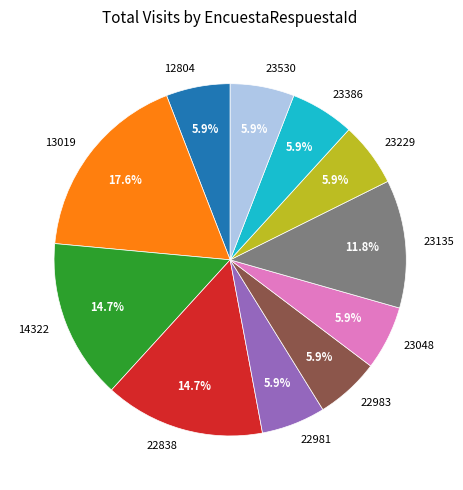

Does 22981 represent more than half of the total?

No